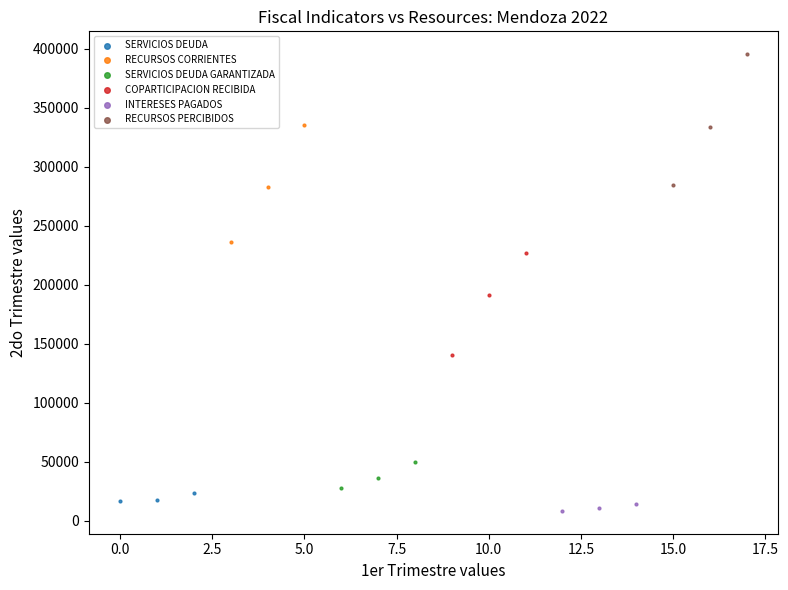

Which series has the widest spread of Y values?

RECURSOS PERCIBIDOS